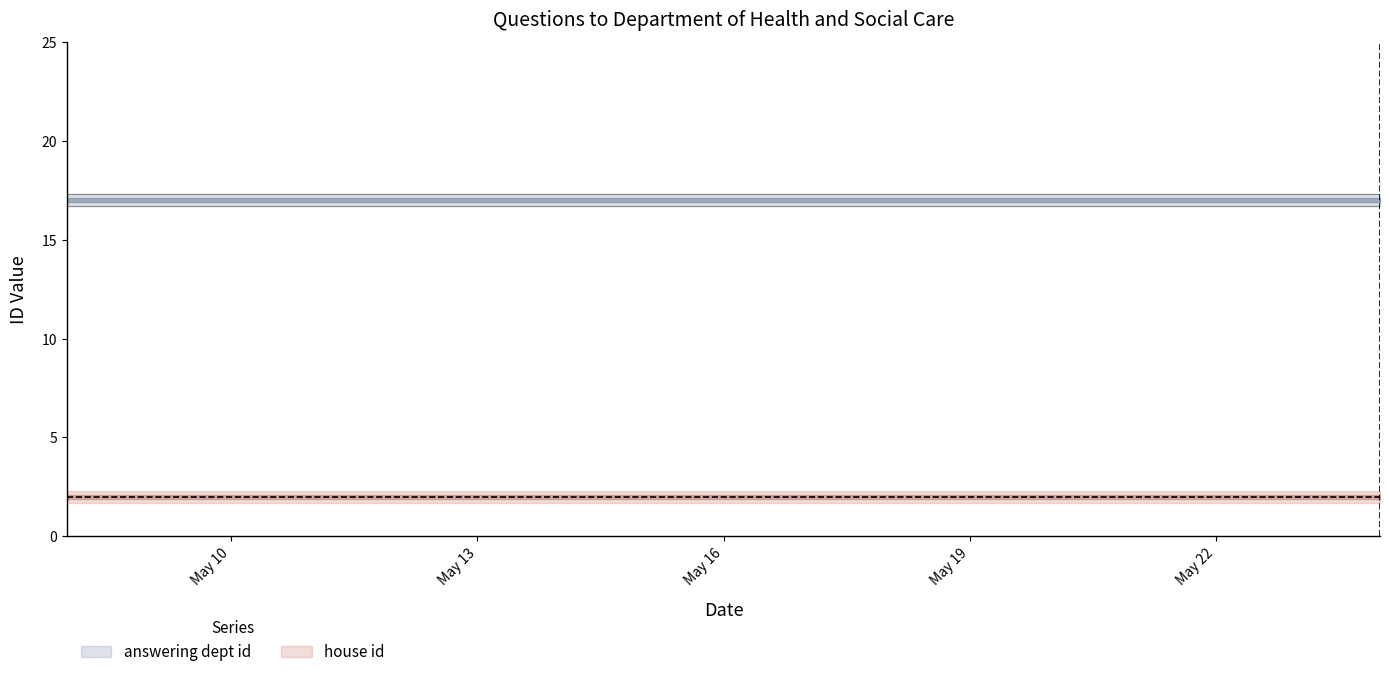

True or false: house id lower has a value of 3 at 2024-05-13.

False